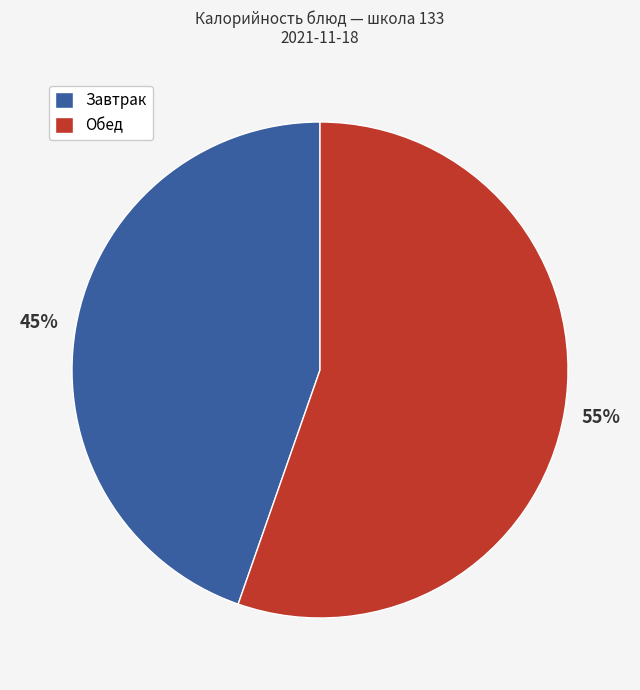

The Завтрак slice represents 45% of the pie. True or false?

True